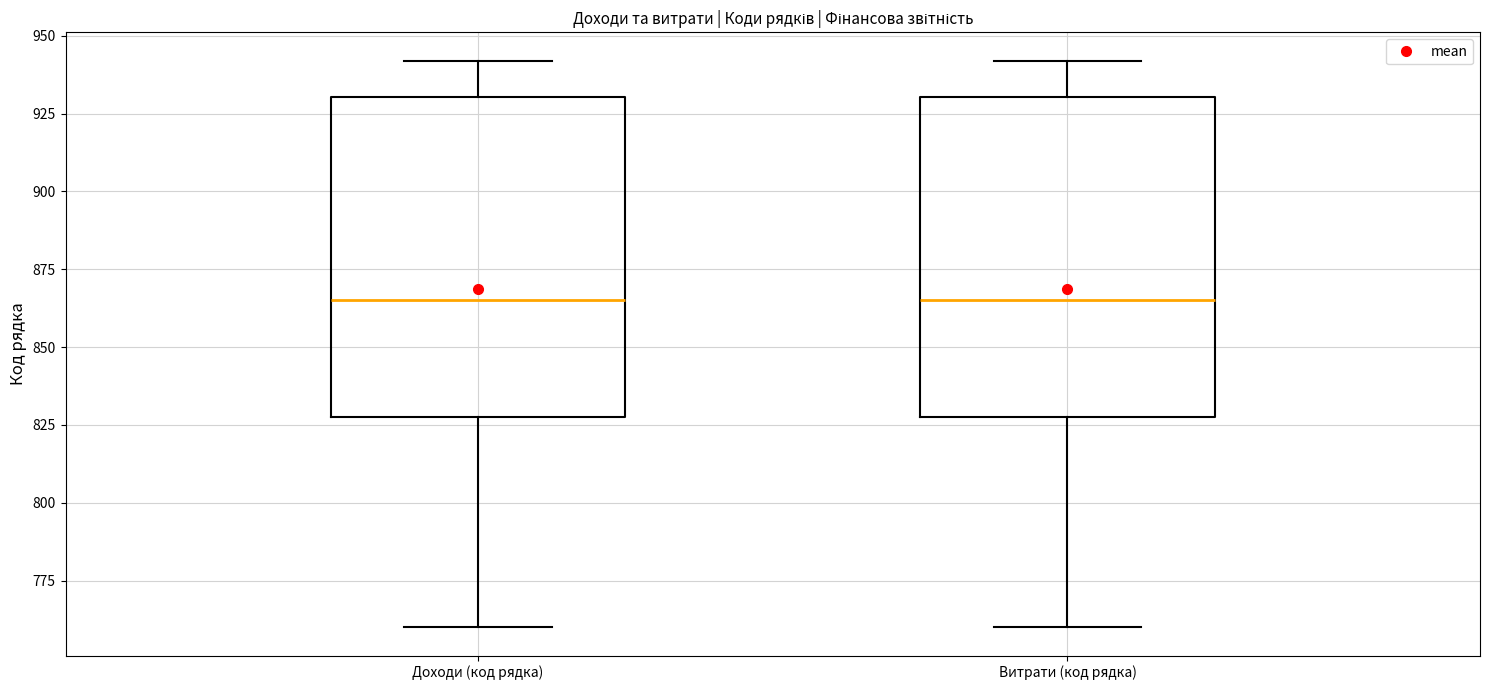

Reading left to right, read every box against the y-axis: the position of its median line, the range the box covers, and the ends of its whiskers. The values are not printed on the chart, so give them approximately, as read against the axis.

Доходи (код рядка): median 865, box 830 to 930, whiskers 760 to 940
Витрати (код рядка): median 865, box 830 to 930, whiskers 760 to 940